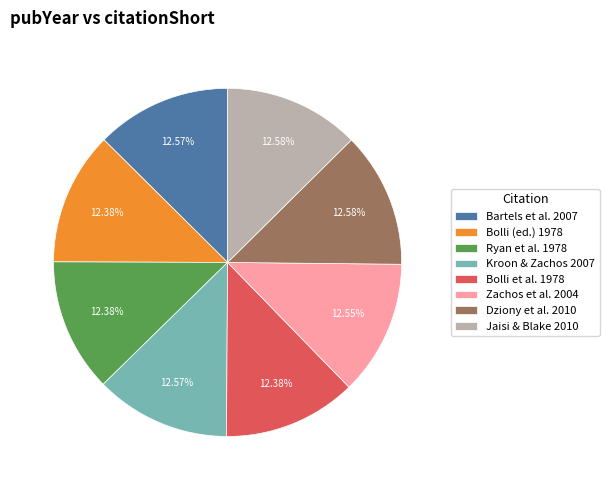

How many slices are in this pie chart?

8